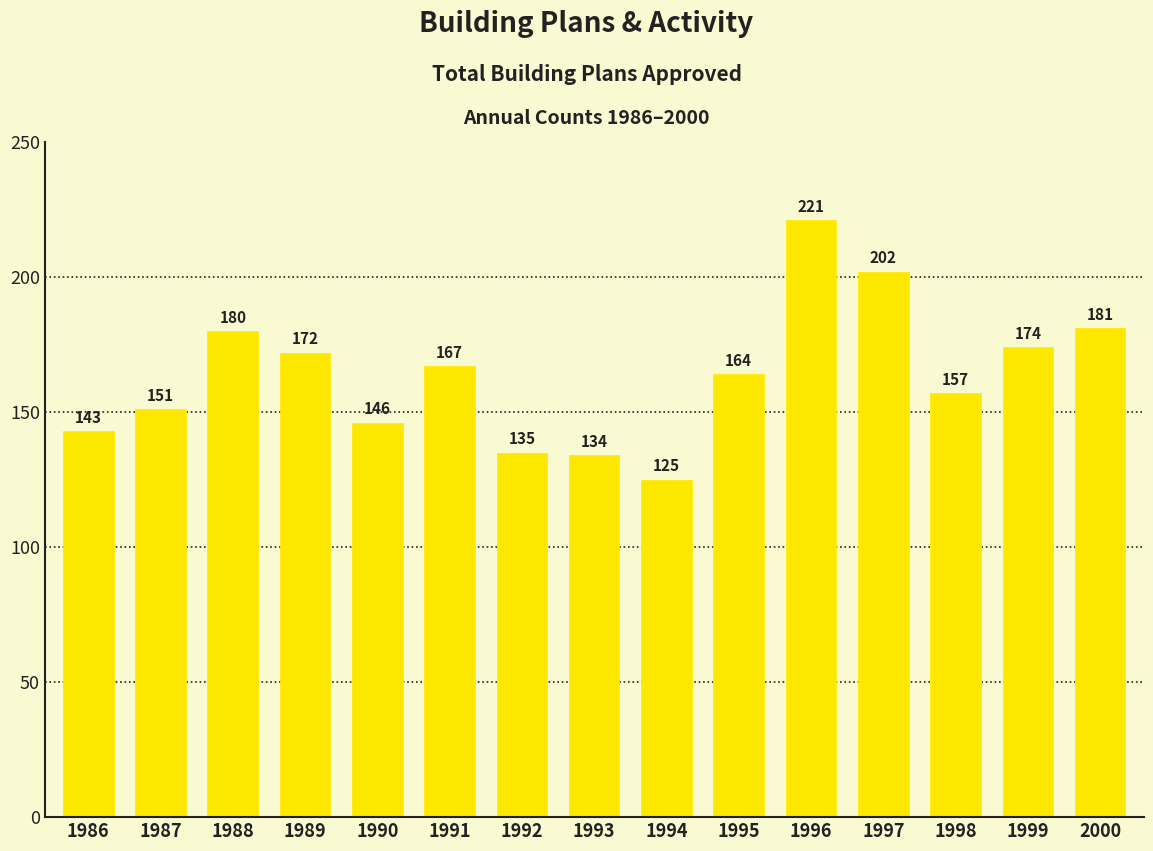

Is it true that the value at 1988 is 180?

True